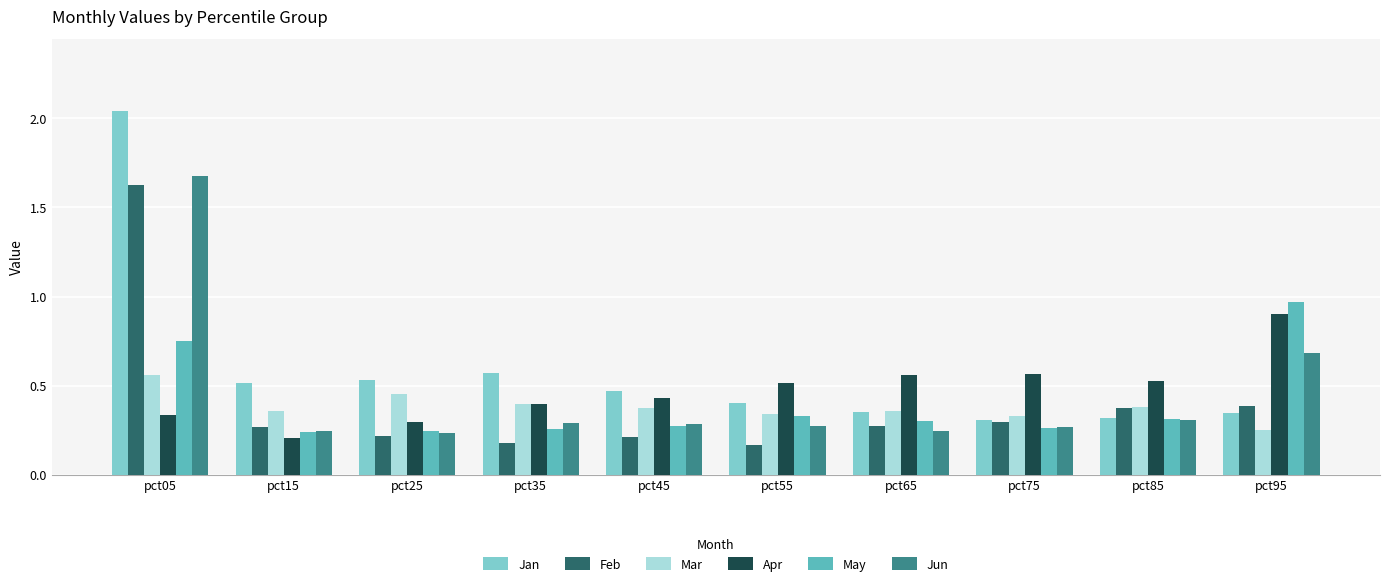

What is the highest value of the Apr series?

0.9